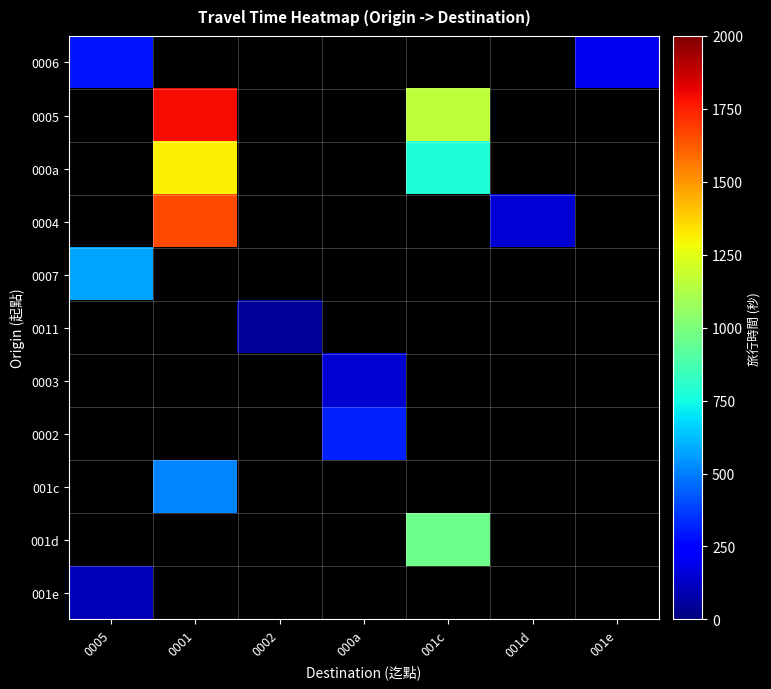

Is the value of 0002 at 000a greater than the value of 0007 at 0002?

No